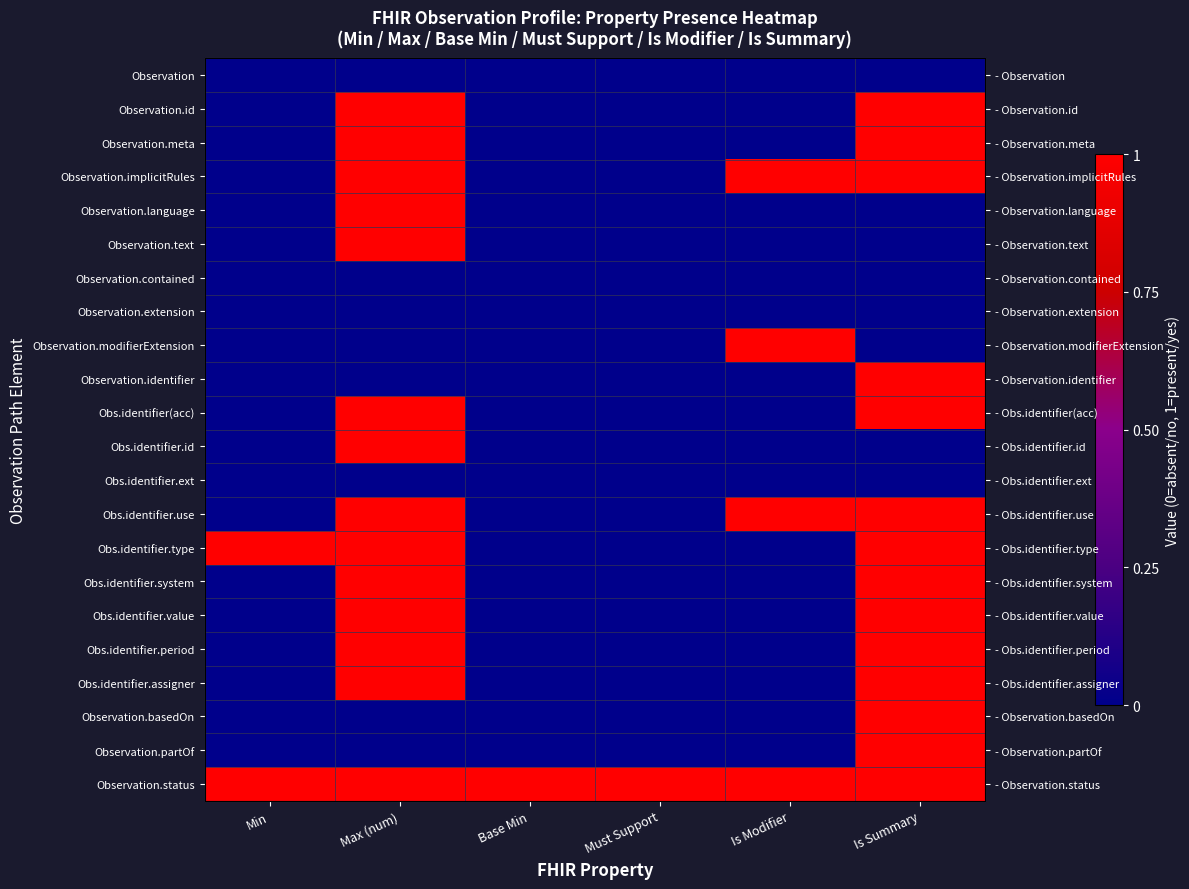

Which series has the widest spread of values?

Observation.id